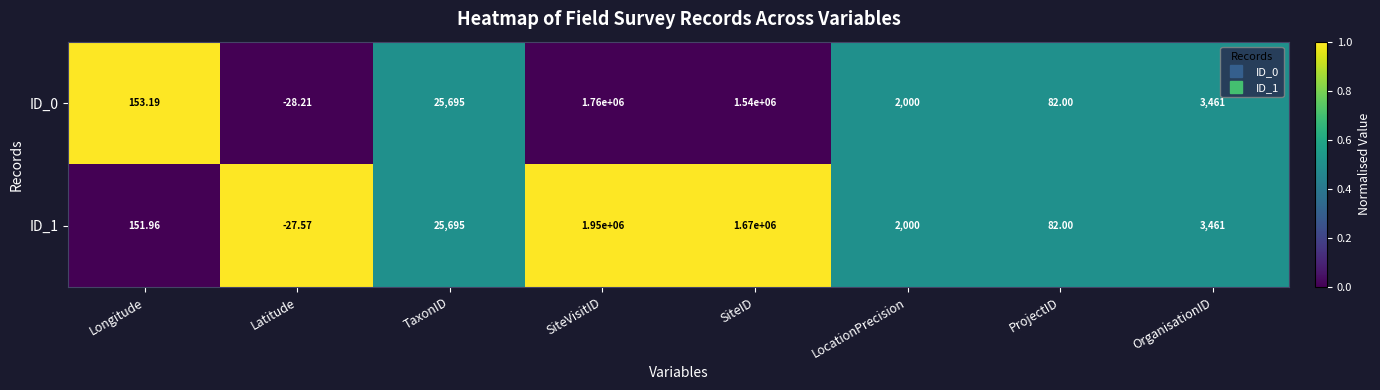

Rank the categories by ID_0 value from highest to lowest.

SiteVisitID, SiteID, TaxonID, OrganisationID, LocationPrecision, Longitude, ProjectID, Latitude